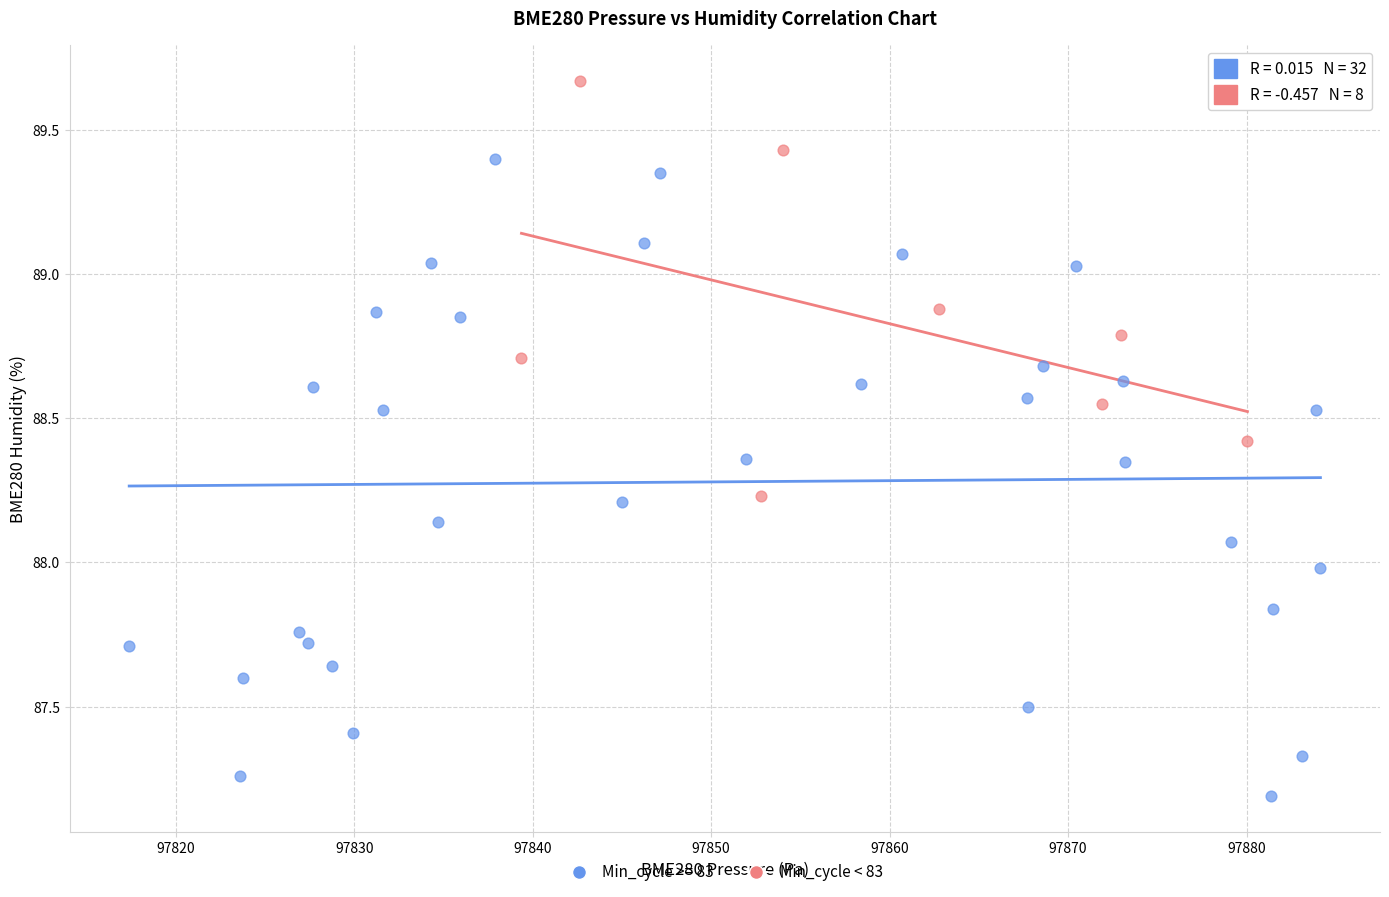

Which series contains the lowest Y value?

Min_cycle >= 83